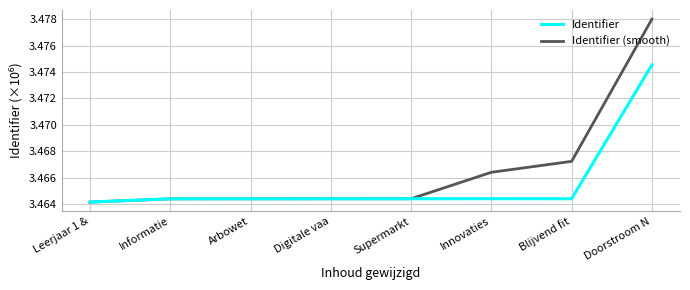

At which category does the chart reach its peak across all series?

Doorstroom N